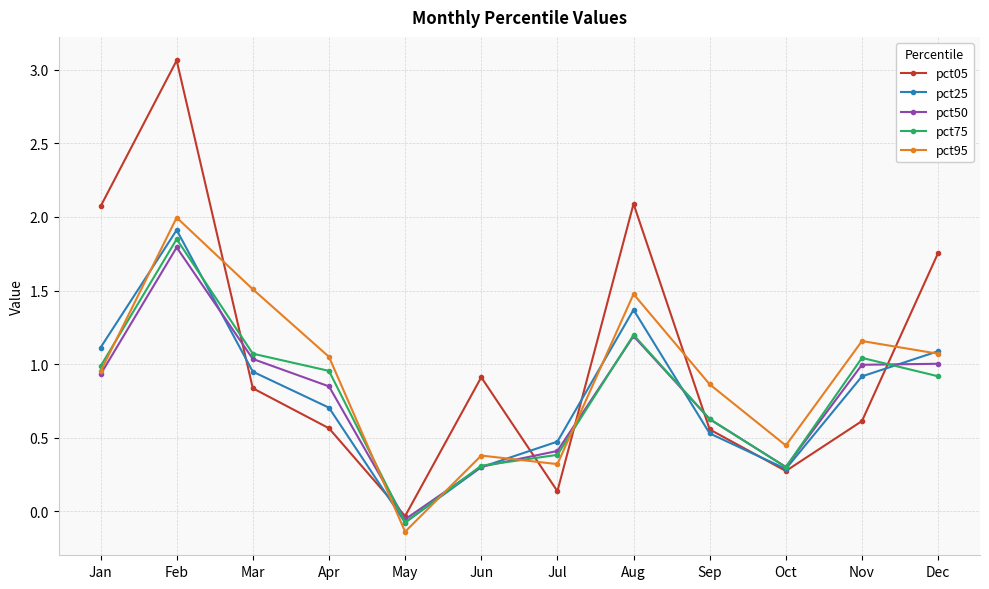

At which label does pct05 reach its peak?

Feb